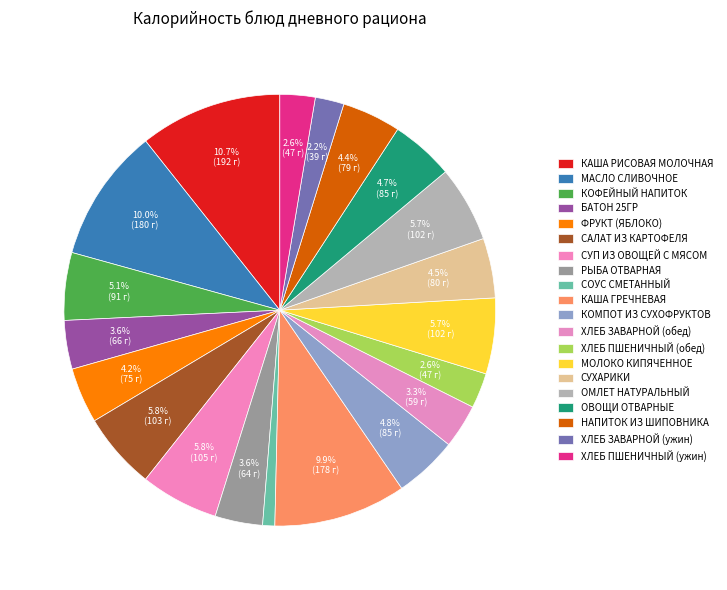

To the nearest percent, what is the combined percentage of НАПИТОК ИЗ ШИПОВНИКА and РЫБА ОТВАРНАЯ?

8%